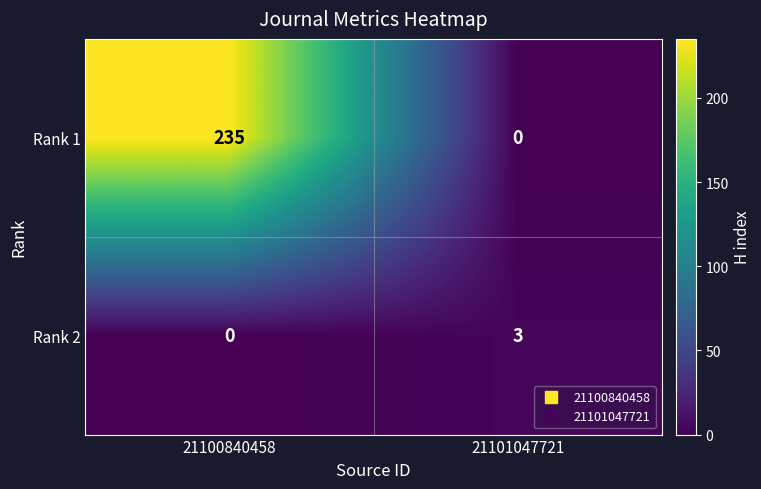

What is the difference between the highest and lowest values at 21101047721?

3